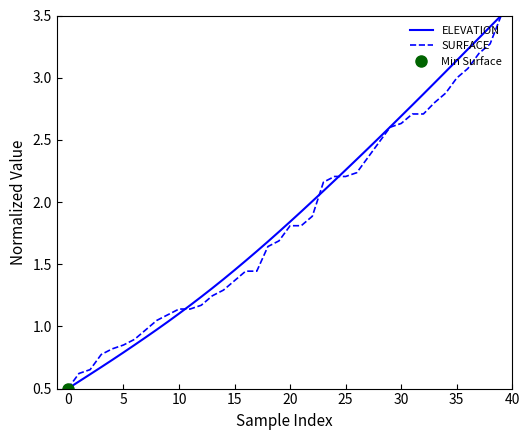

Rank the series by their average value, from highest to lowest.

ELEVATION, SURFACE